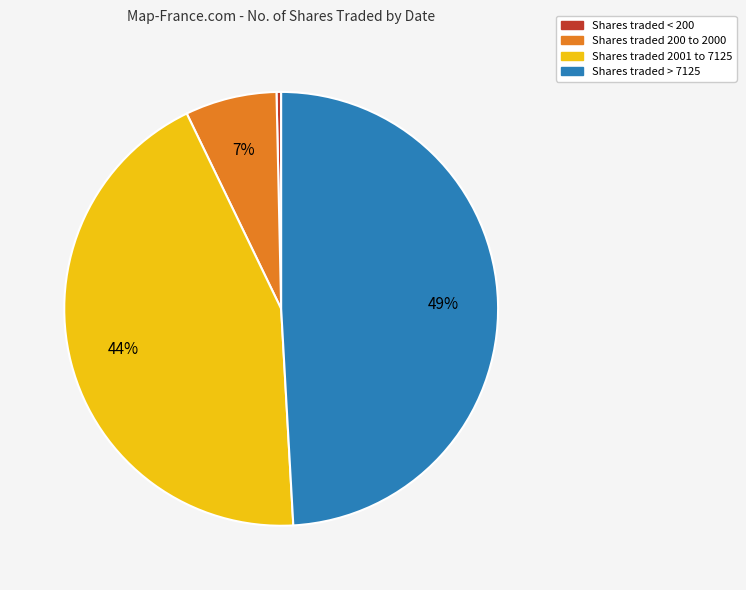

Between Shares traded 2001 to 7125 and Shares traded > 7125, which is larger?

Shares traded > 7125